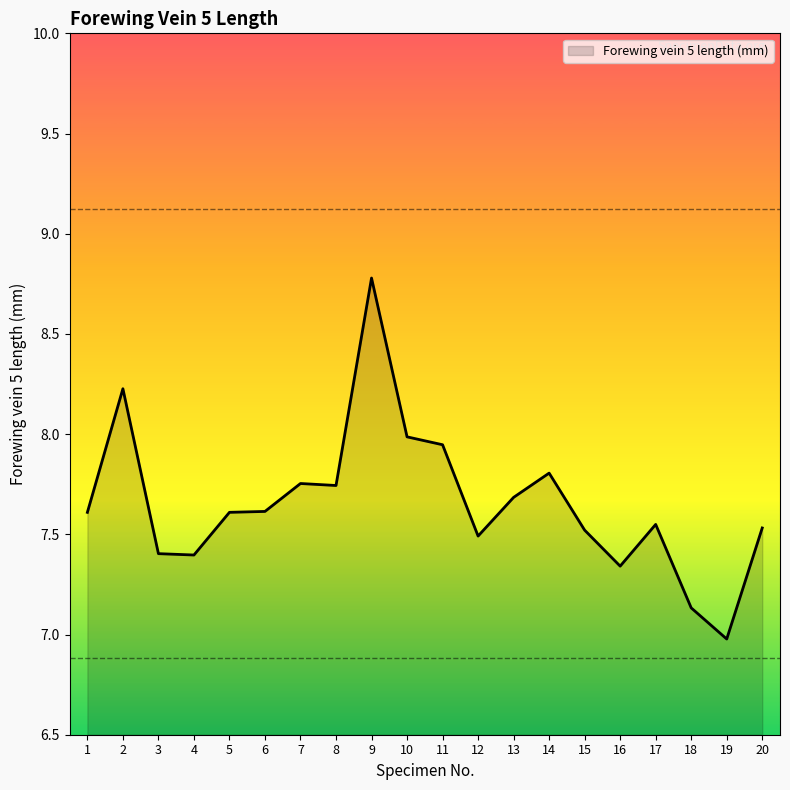

What value does the data have at 1?

7.6